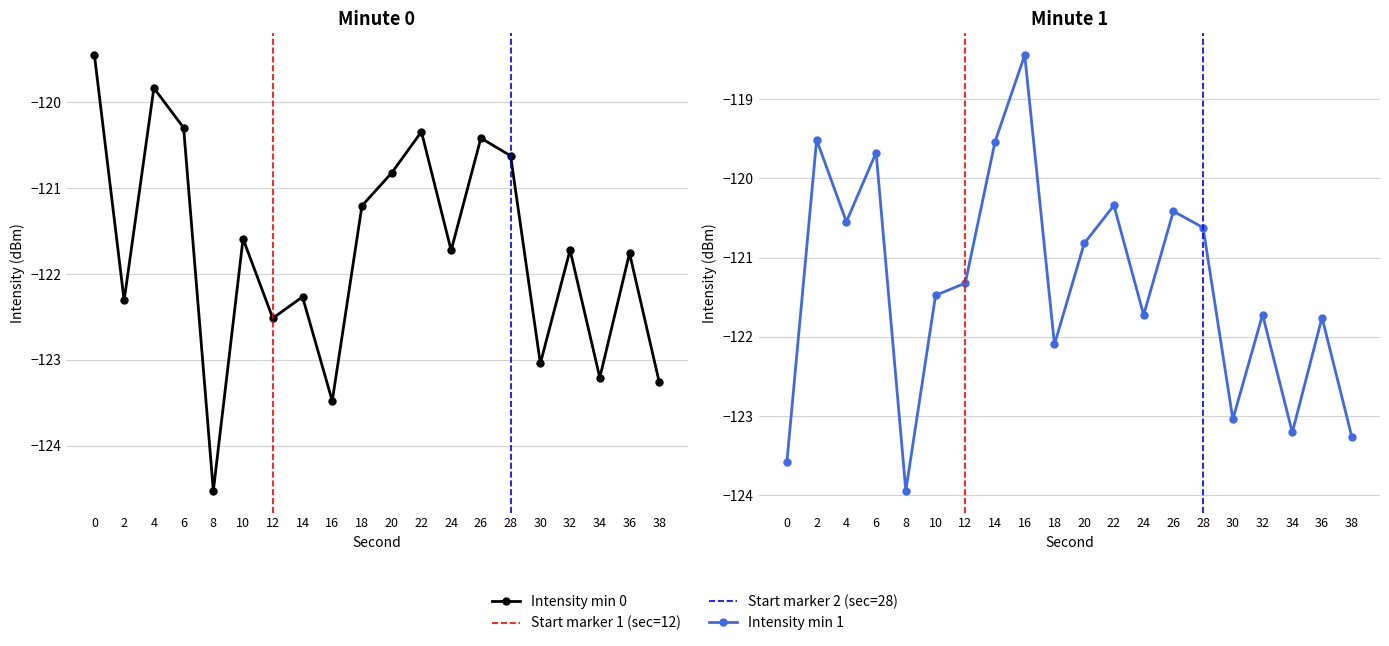

After their last crossing, which series has the higher values: intensity(dBm) min0 or intensity(dBm) min1?

intensity(dBm) min0